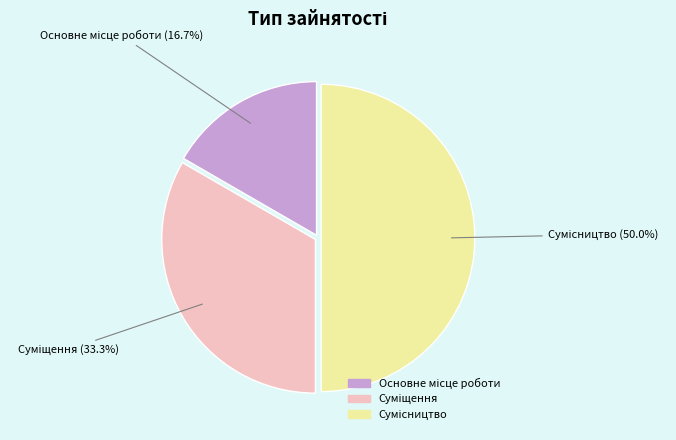

Combined, do Сумісництво and Основне місце роботи account for over 50%?

Yes